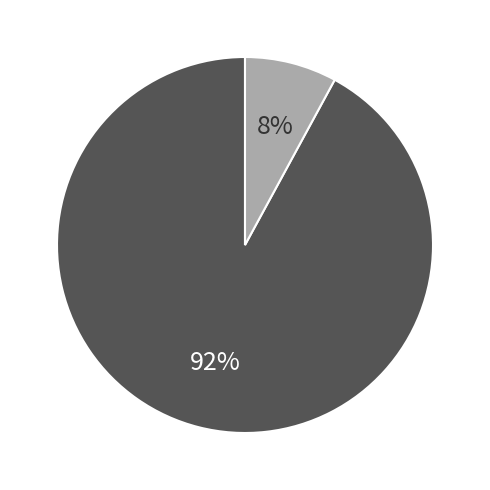

To the nearest percent, what is the average slice percentage?

50%